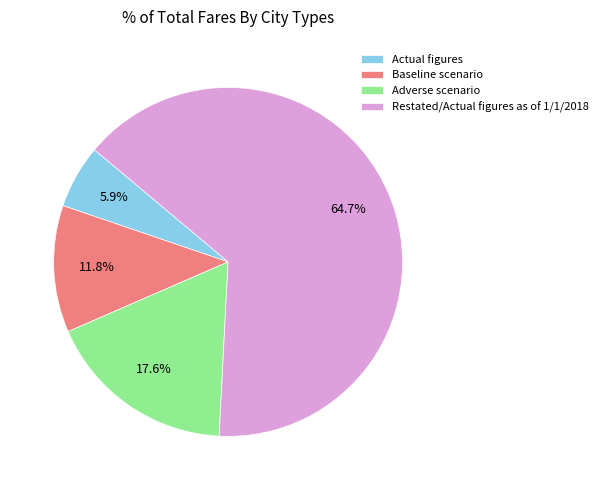

Do Restated/Actual figures as of 1/1/2018 and Actual figures together represent more than half of the pie?

Yes